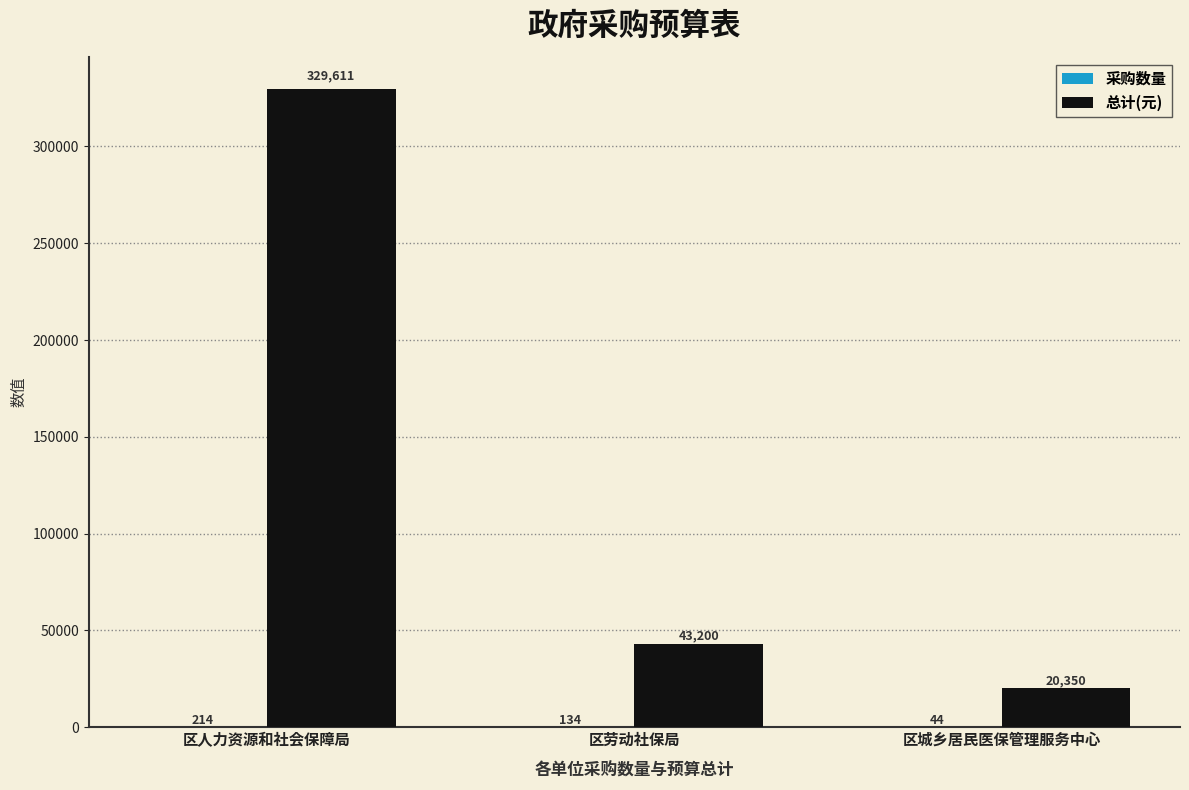

What is the spread (max minus min) of values at 区城乡居民医保管理服务中心?

20306